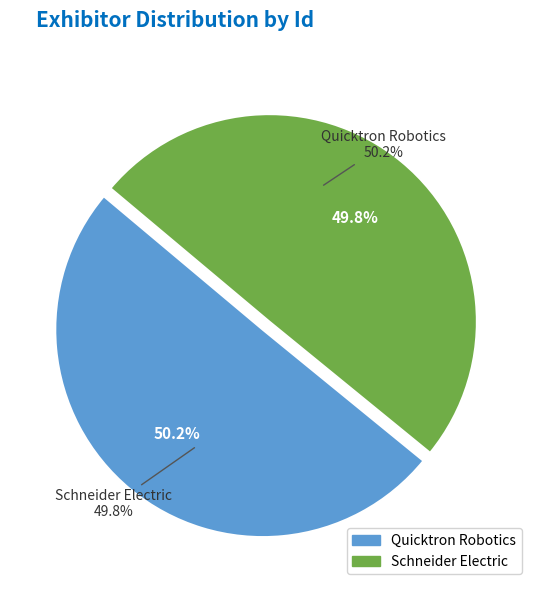

How many slices are in this pie chart?

2